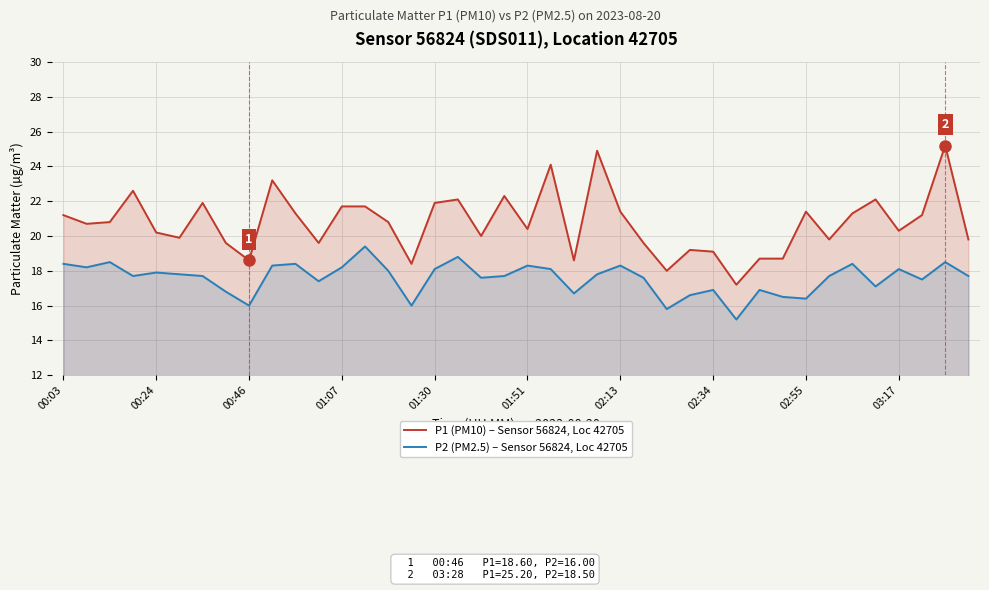

How many lines are shown in the chart?

2